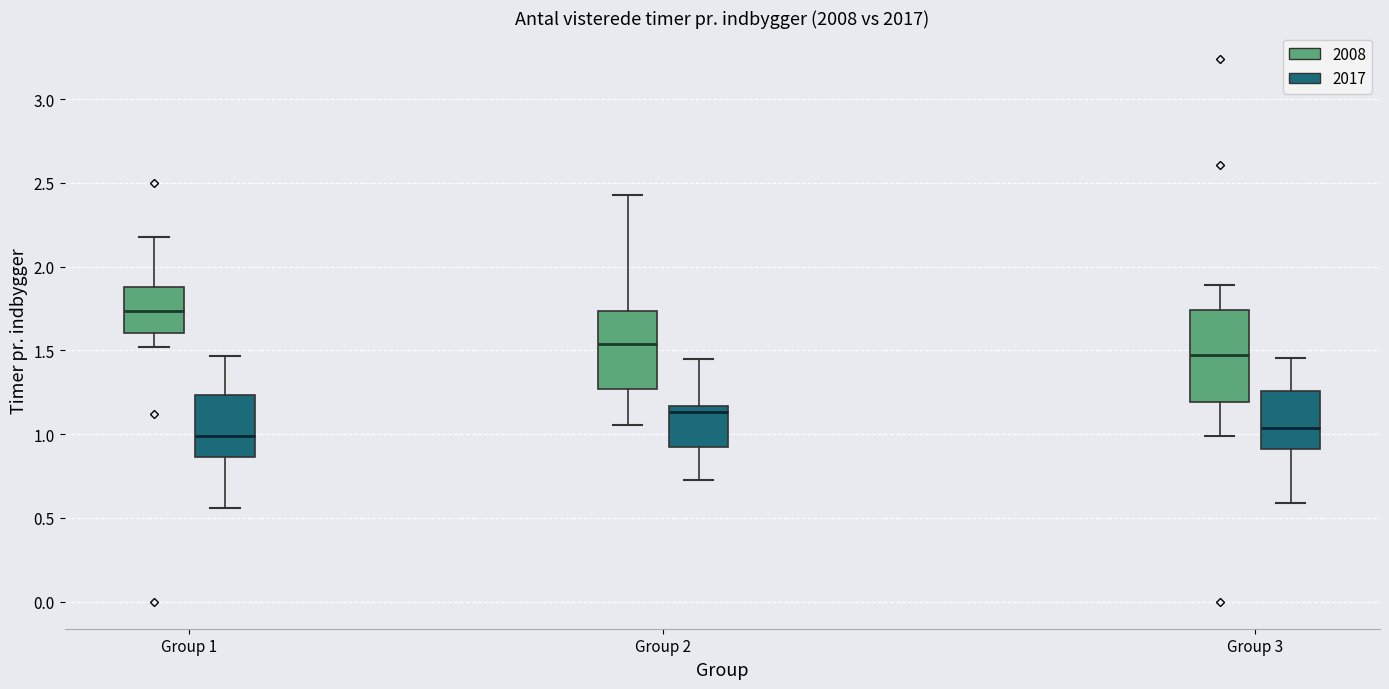

Where is the lower edge of the box for Group 3 (2008) on the y-axis? The values are not printed on the chart, so give them approximately, as read against the axis.

1.20